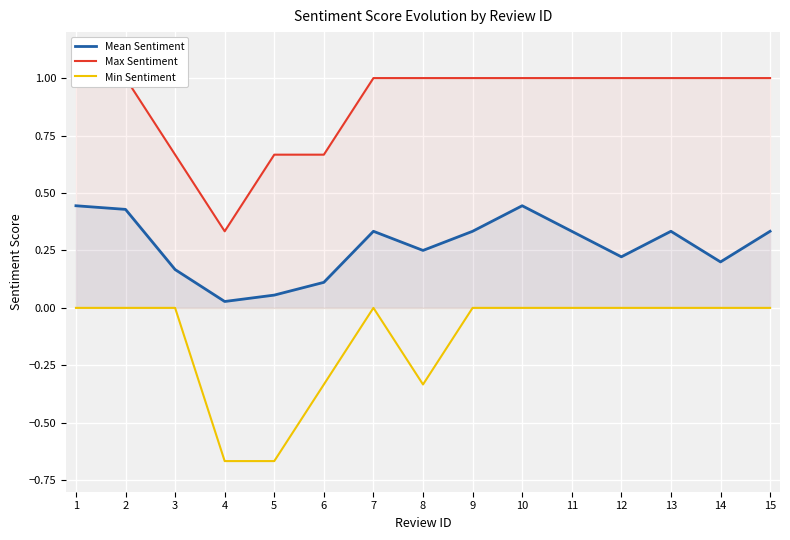

How many interior local valleys does the Mean Sentiment series have?

4